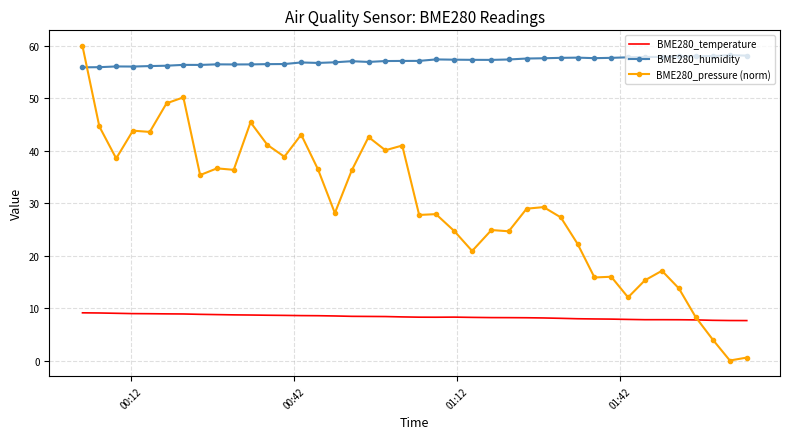

List the series in order of their overall mean, lowest first.

BME280_temperature, BME280_pressure (norm), BME280_humidity